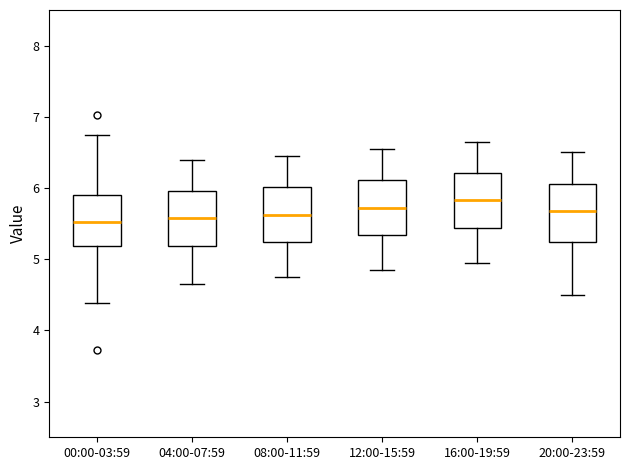

Reading left to right, read every box against the y-axis: the position of its median line, the range the box covers, and the ends of its whiskers. The values are not printed on the chart, so give them approximately, as read against the axis.

00:00-03:59: median 5.5, box 5.2 to 5.9, whiskers 4.4 to 6.8
04:00-07:59: median 5.6, box 5.2 to 6.0, whiskers 4.7 to 6.4
08:00-11:59: median 5.6, box 5.2 to 6.0, whiskers 4.8 to 6.5
12:00-15:59: median 5.7, box 5.3 to 6.1, whiskers 4.9 to 6.6
16:00-19:59: median 5.8, box 5.4 to 6.2, whiskers 5.0 to 6.7
20:00-23:59: median 5.7, box 5.2 to 6.1, whiskers 4.5 to 6.5